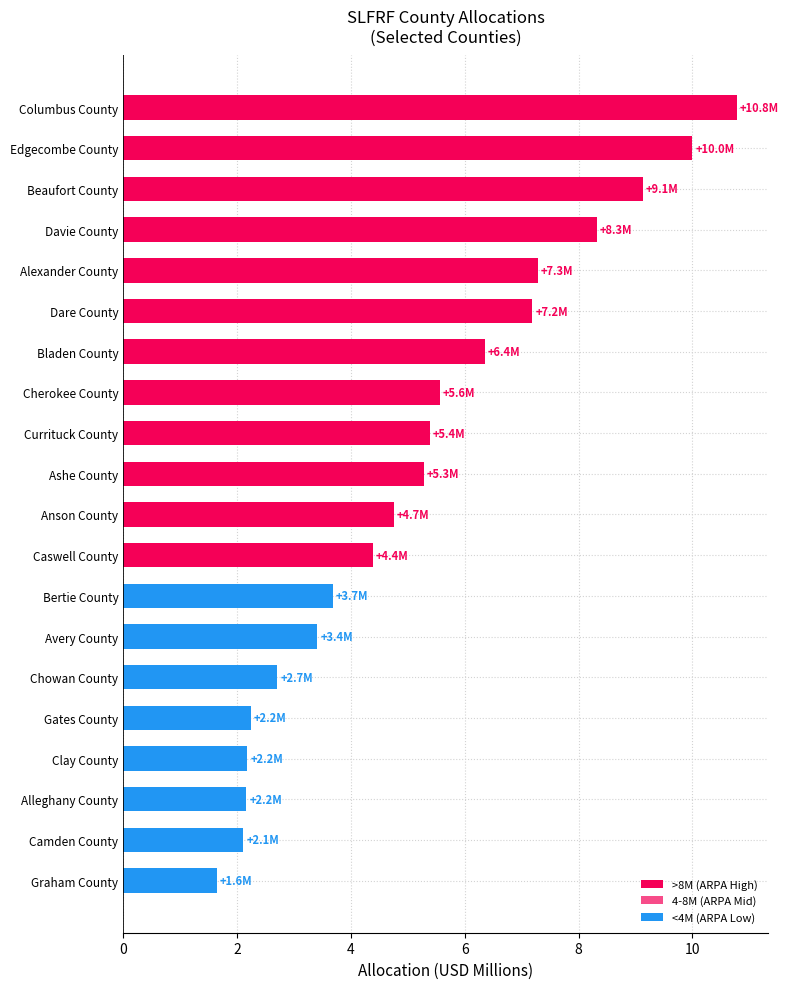

What is the average value?

5.2